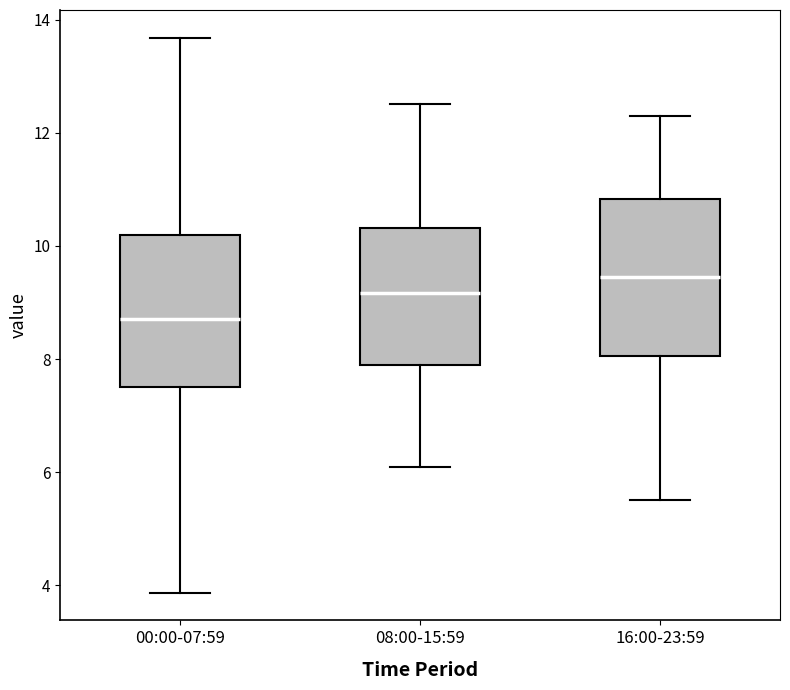

Reading left to right, read every box against the y-axis: the position of its median line, the range the box covers, and the ends of its whiskers. The values are not printed on the chart, so give them approximately, as read against the axis.

00:00-07:59: median 8.8, box 7.6 to 10.2, whiskers 3.8 to 13.6
08:00-15:59: median 9.2, box 8.0 to 10.4, whiskers 6.2 to 12.6
16:00-23:59: median 9.4, box 8.0 to 10.8, whiskers 5.6 to 12.4